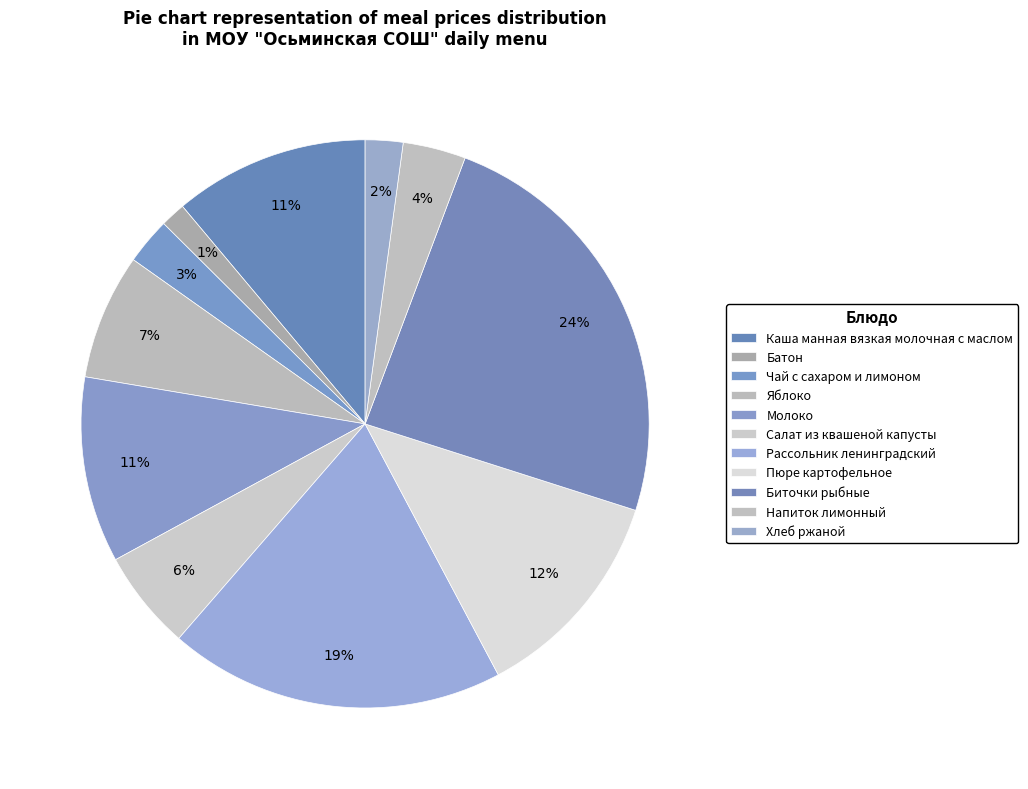

Is there a majority slice in this chart?

No